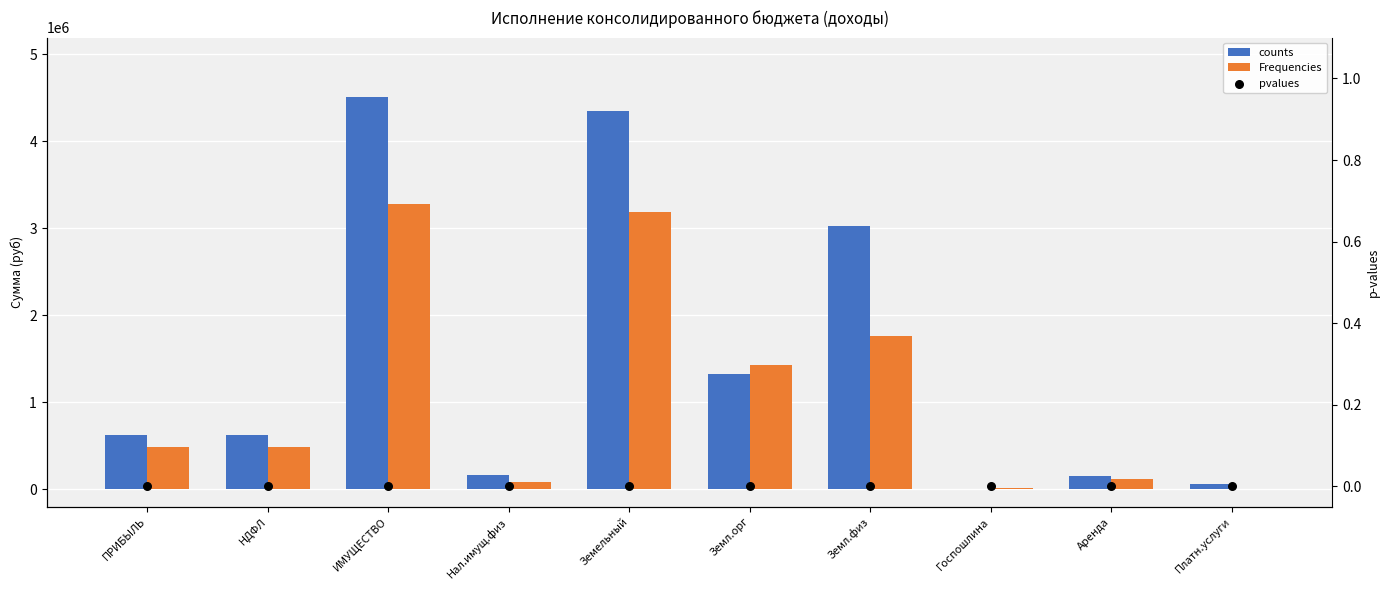

Which series has the largest total across all categories?

counts